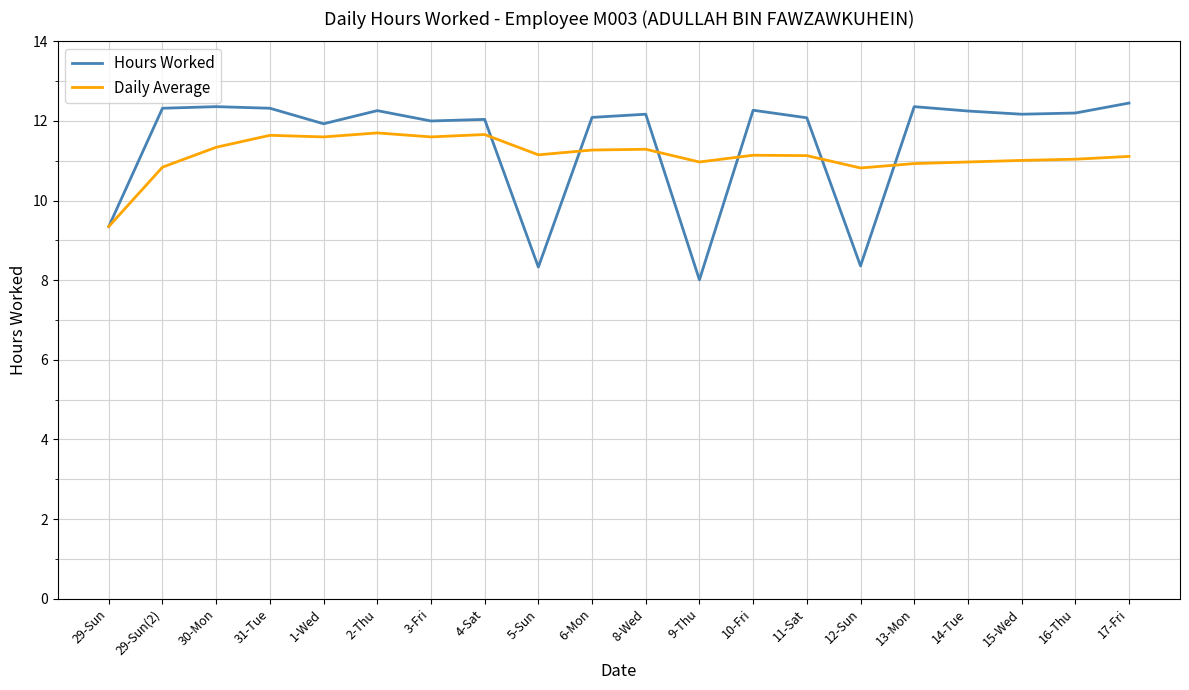

Is the value of Daily Average at 17-Fri greater than the value of Hours Worked at 11-Sat?

No